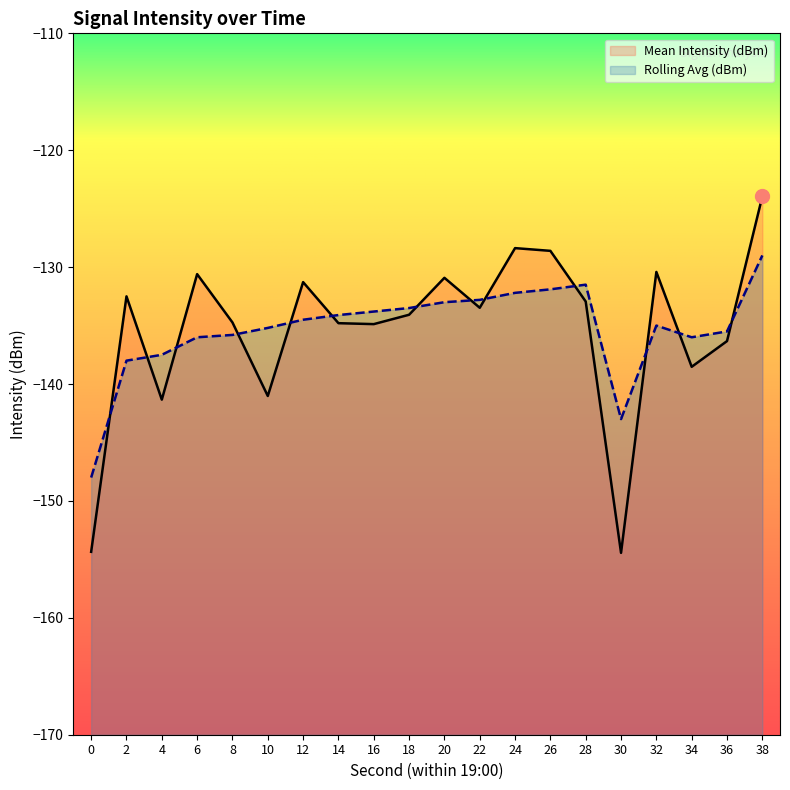

The Mean Intensity (dBm) series shows -128.4 at 24. True or false?

True